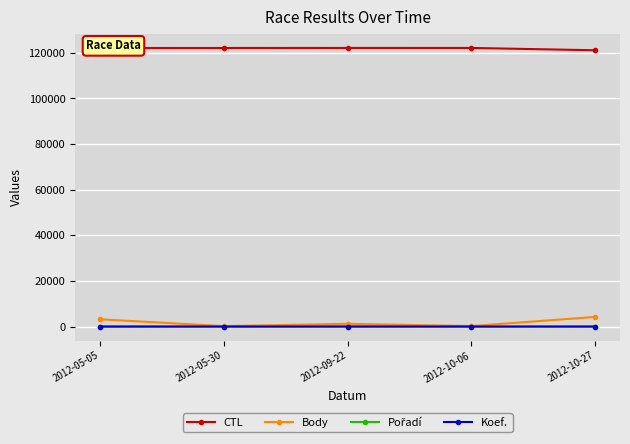

True or false: CTL and Koef. cross at least once.

False